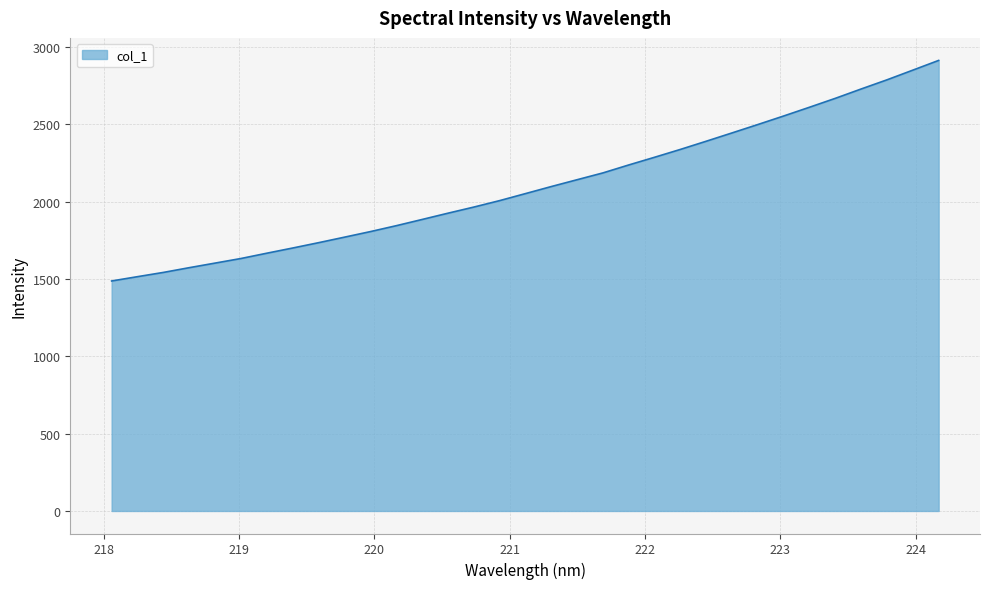

What is the difference between the maximum and minimum values?

1425.5